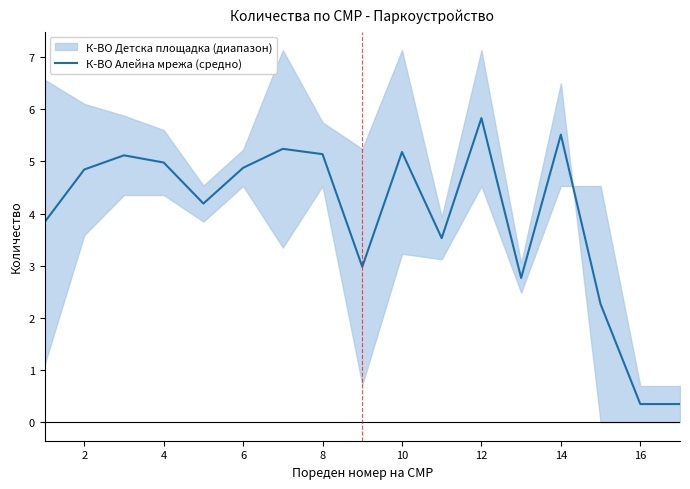

The К-ВО Алейна мрежа (средно) series shows 5.0 at 4. True or false?

True